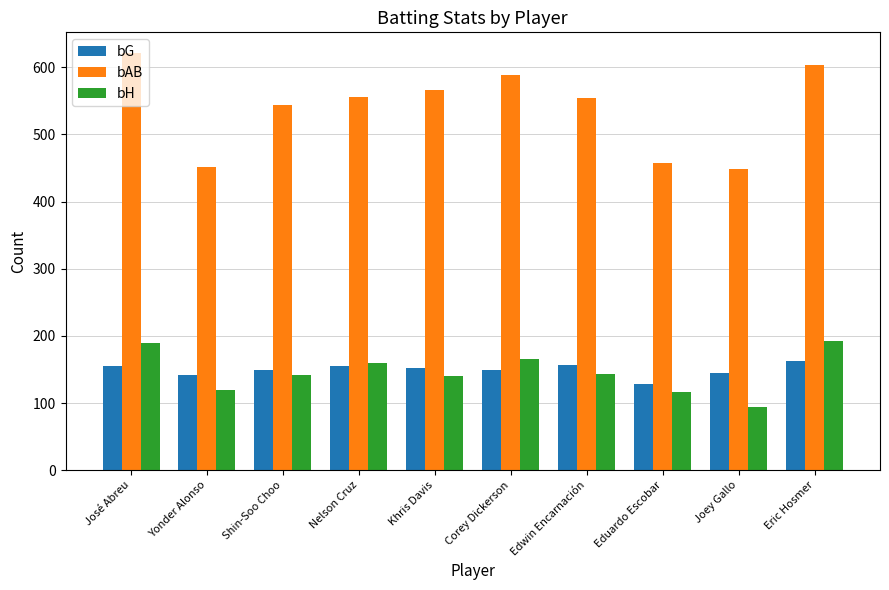

True or false: bH has a value of 94 at Joey Gallo.

True